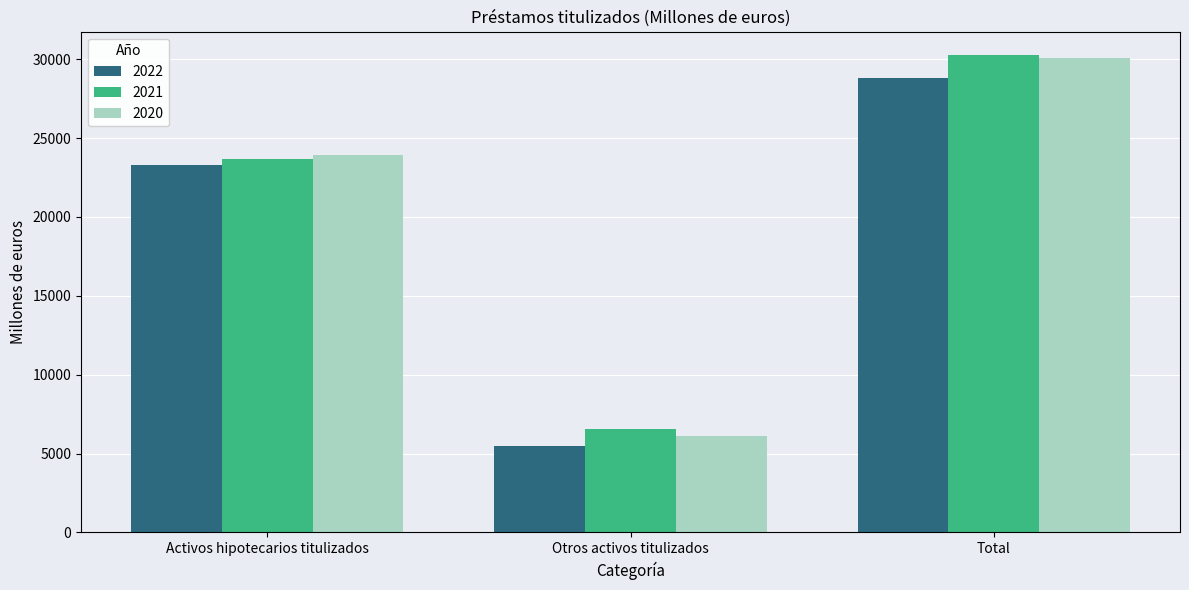

How many 2022 values are between 5495 and 28784?

3